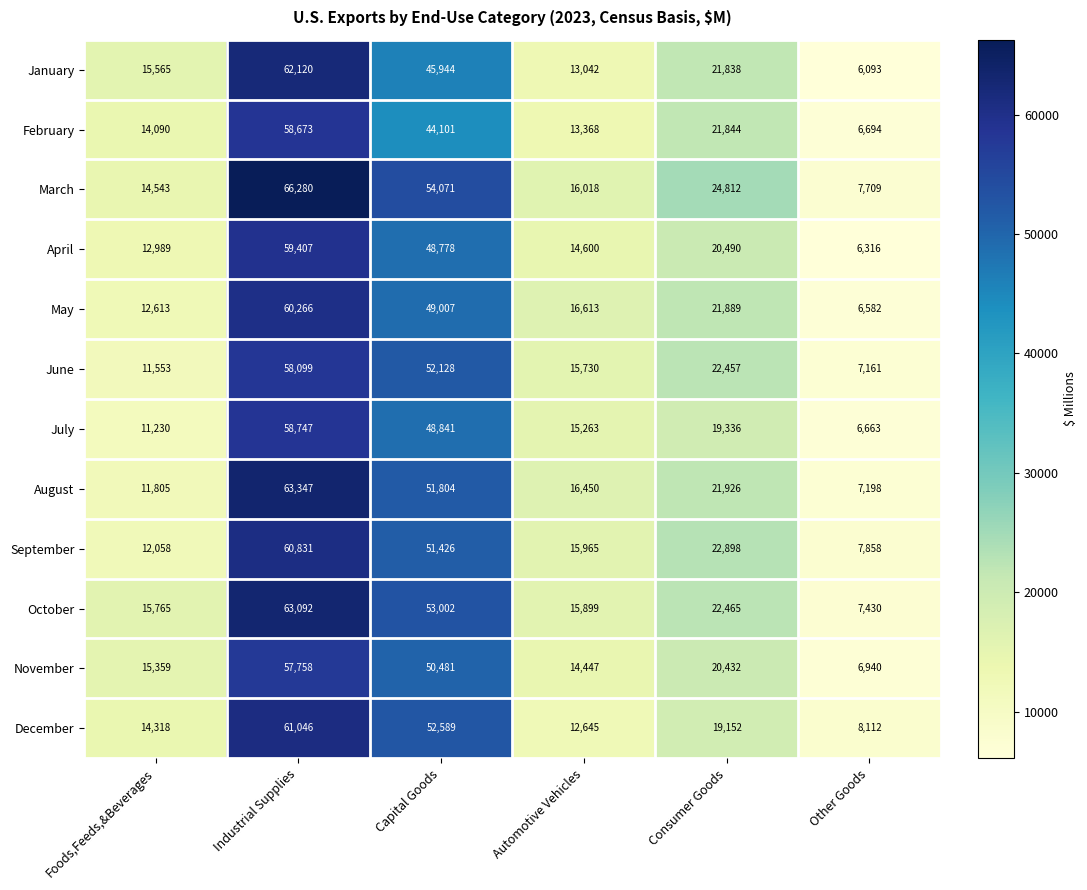

What is the spread (max minus min) of values at Capital Goods?

9970